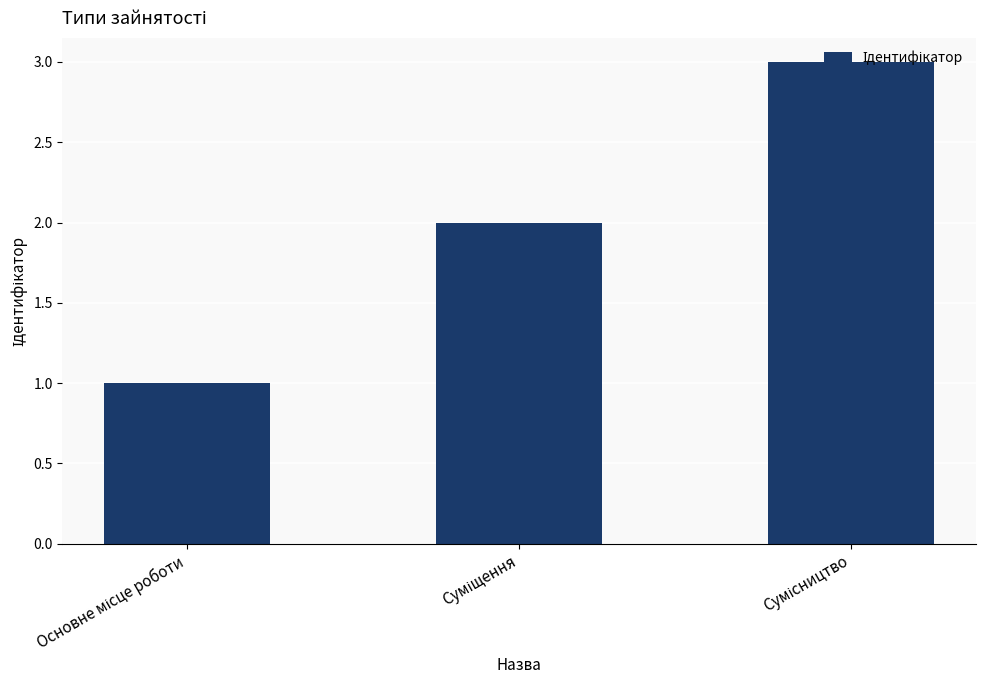

What is the sum of all values?

6